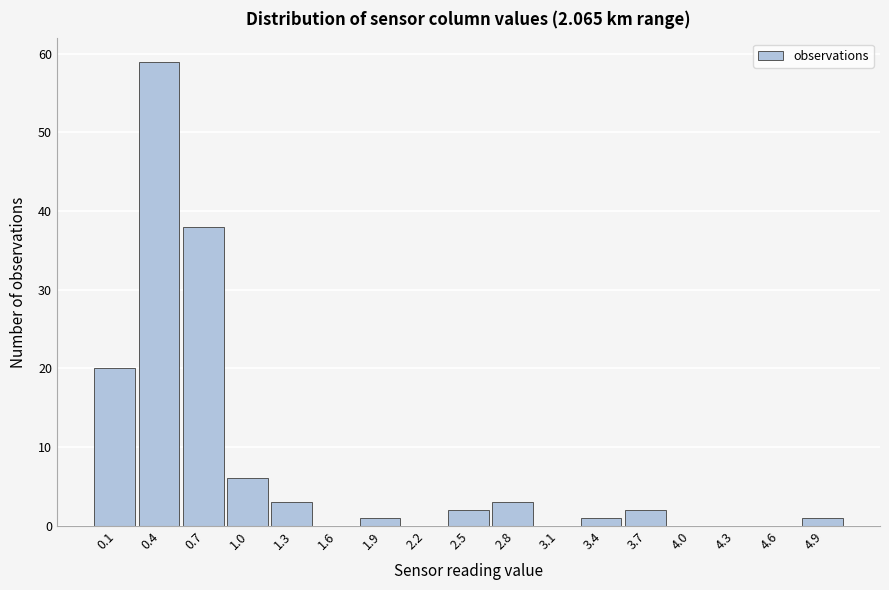

Reading left to right, what are all the values shown in this chart?

0.1=20	0.4=59	0.7=38	1.0=6	1.3=3	1.6=0	1.9=1	2.2=0	2.5=2	2.8=3	3.1=0	3.4=1	3.7=2	4.0=0	4.3=0	4.6=0	4.9=1